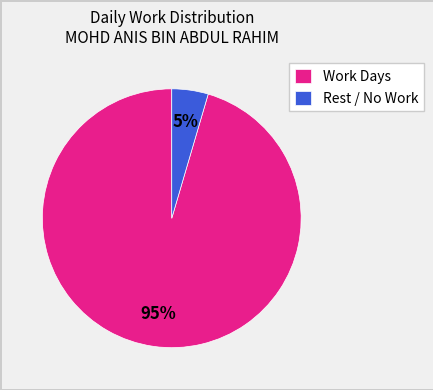

To the nearest percent, what is the average slice percentage?

50%